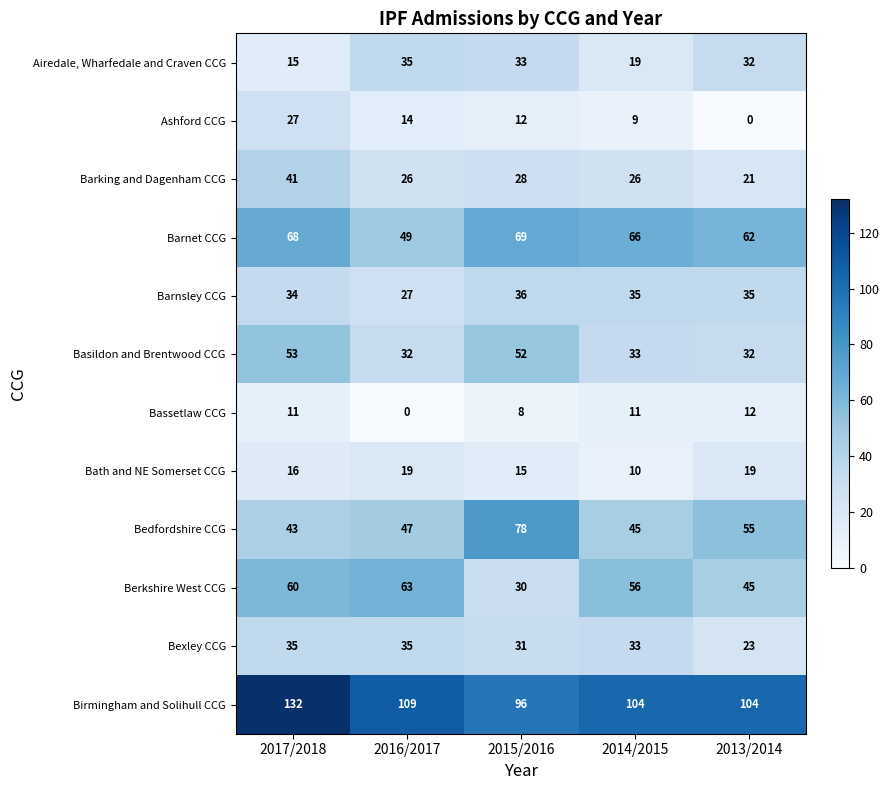

The value of Barnsley CCG at 2015/2016 is 36. True or false?

True